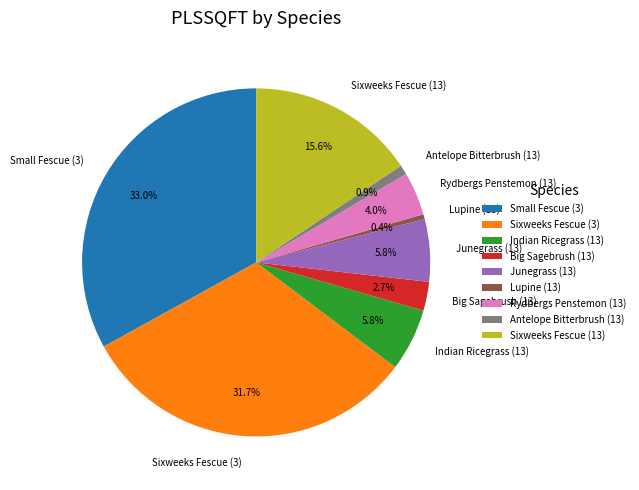

What is the largest slice in the pie chart?

Small Fescue (3)